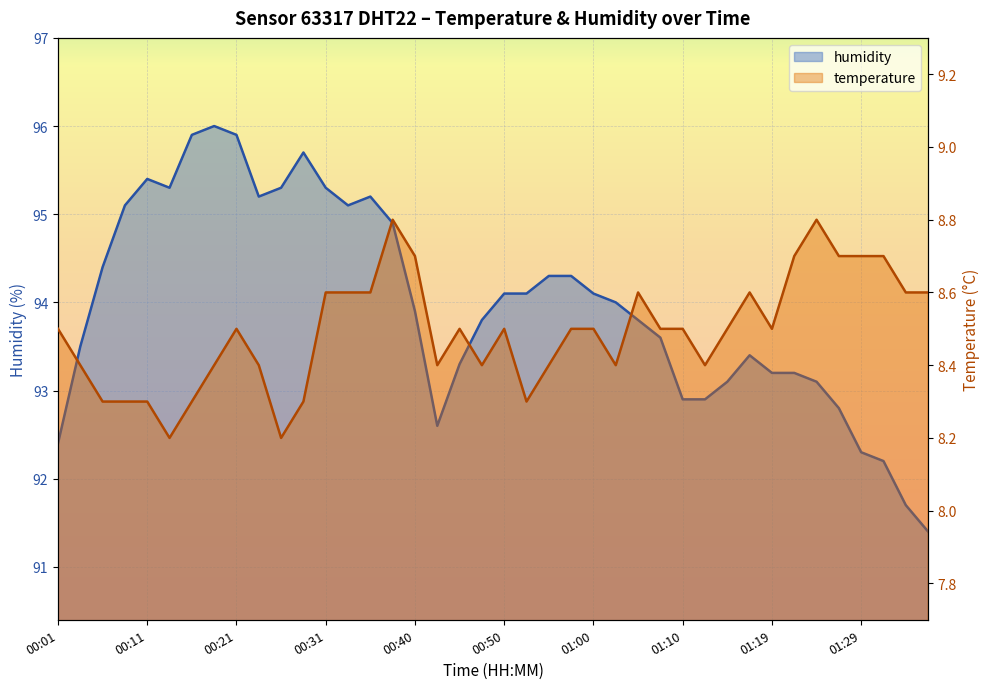

List the series in order of their peak value, highest first.

humidity, temperature